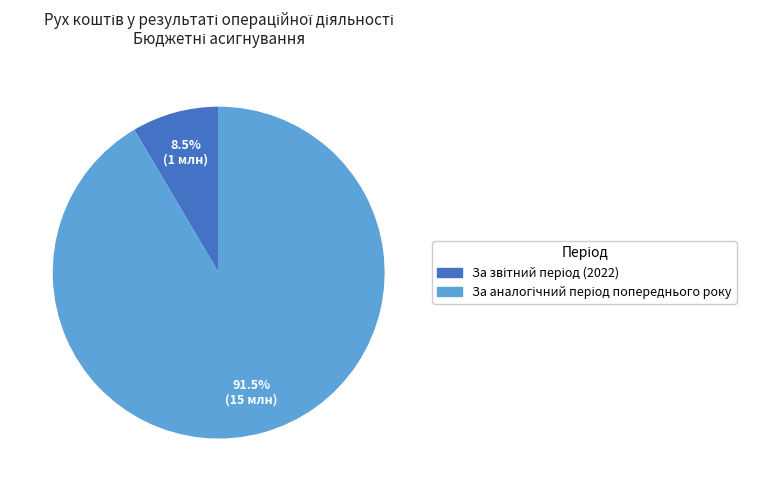

Is there a majority slice in this chart?

Yes